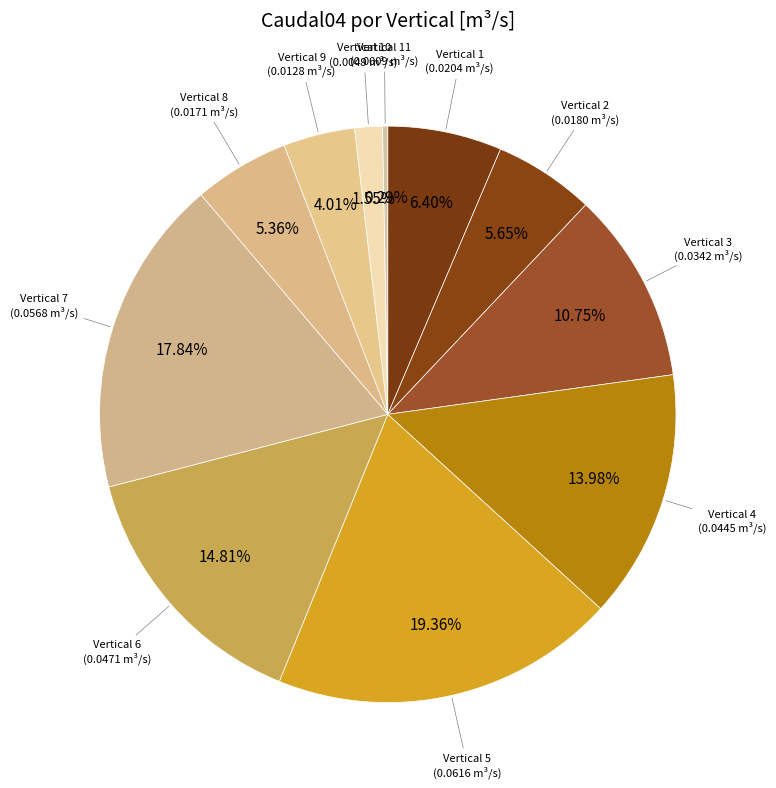

How many slices are in this pie chart?

11